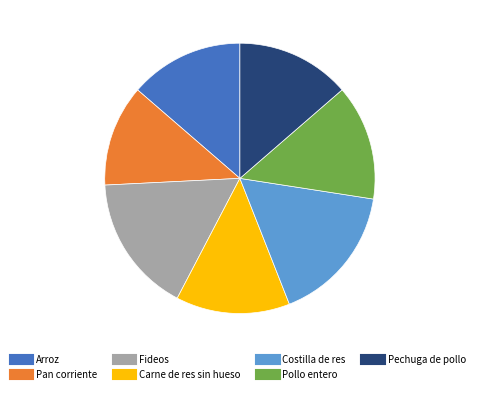

How many segments does this pie chart have?

7